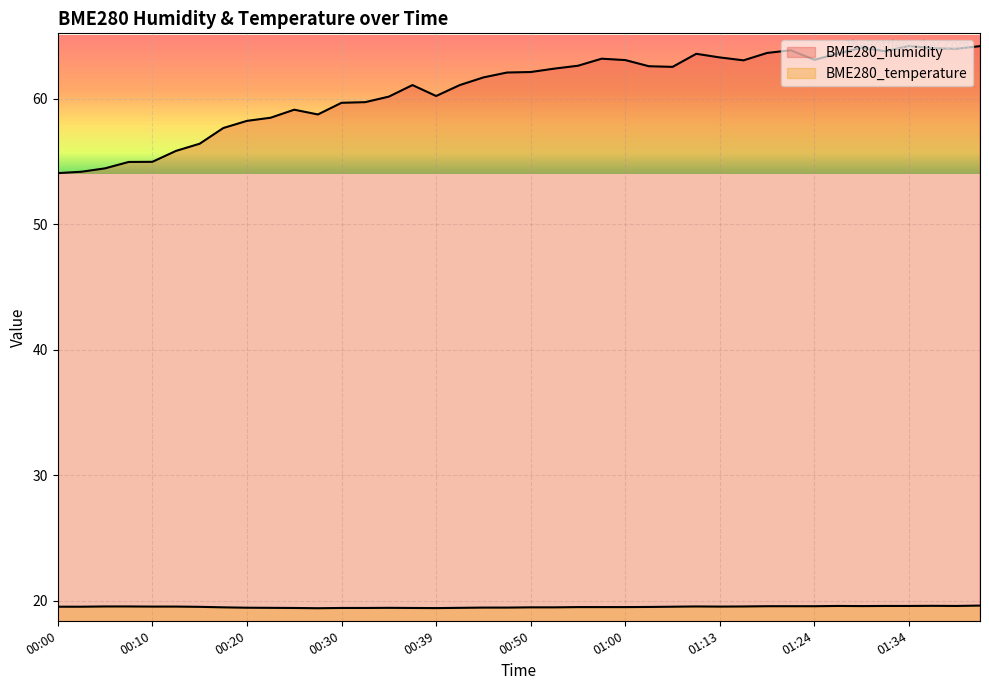

True or false: BME280_temperature has a value of 19.4 at 00:27.

True